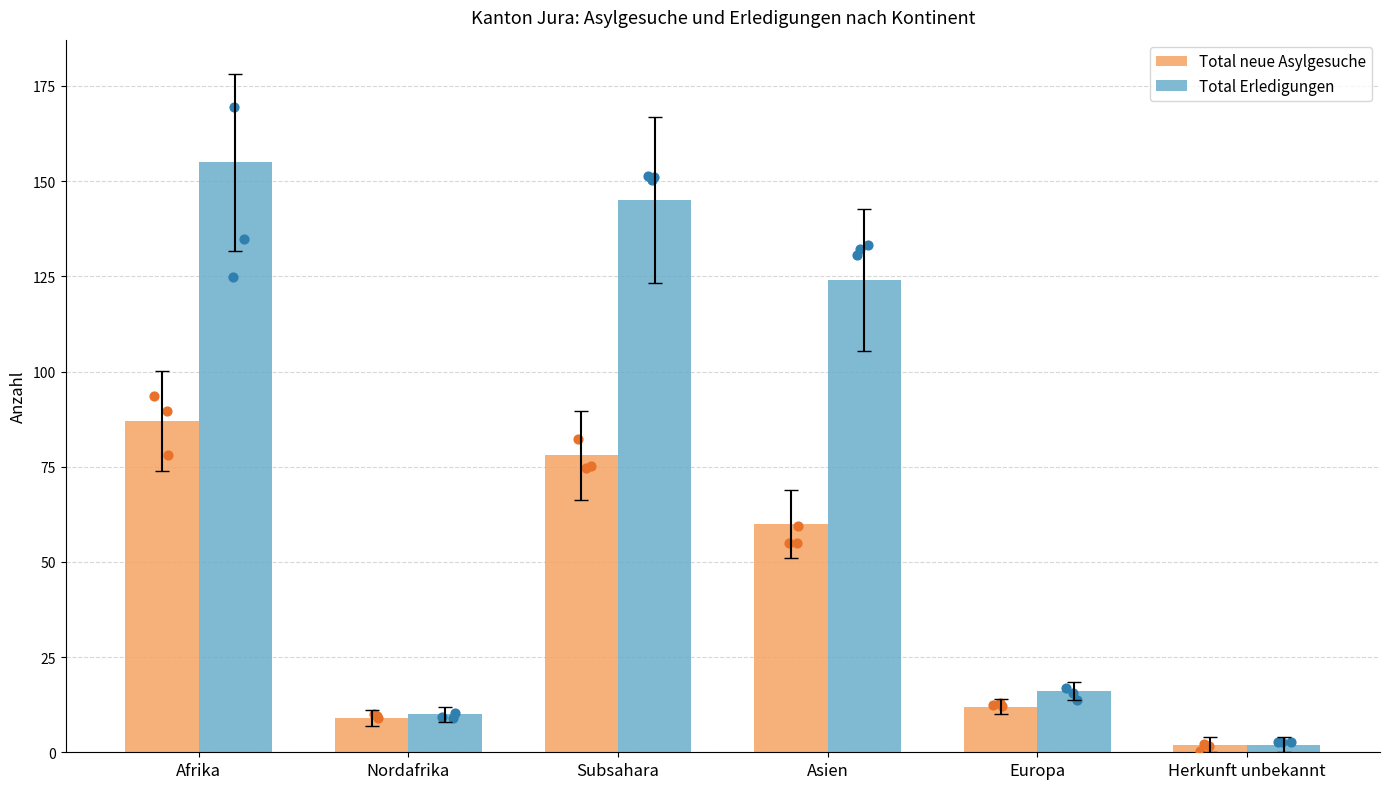

Which series has the largest Y range (max minus min)?

Total Erledigungen